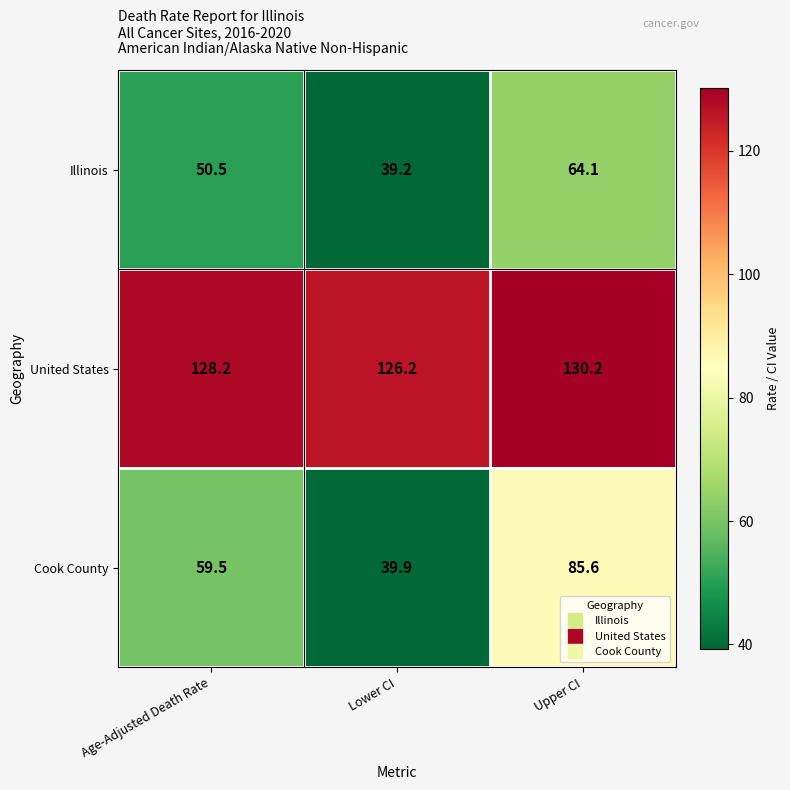

Reading left to right, what are all the values shown in this chart?

Illinois: 50.5	39.2	64.1
United States: 128.2	126.2	130.2
Cook County: 59.5	39.9	85.6